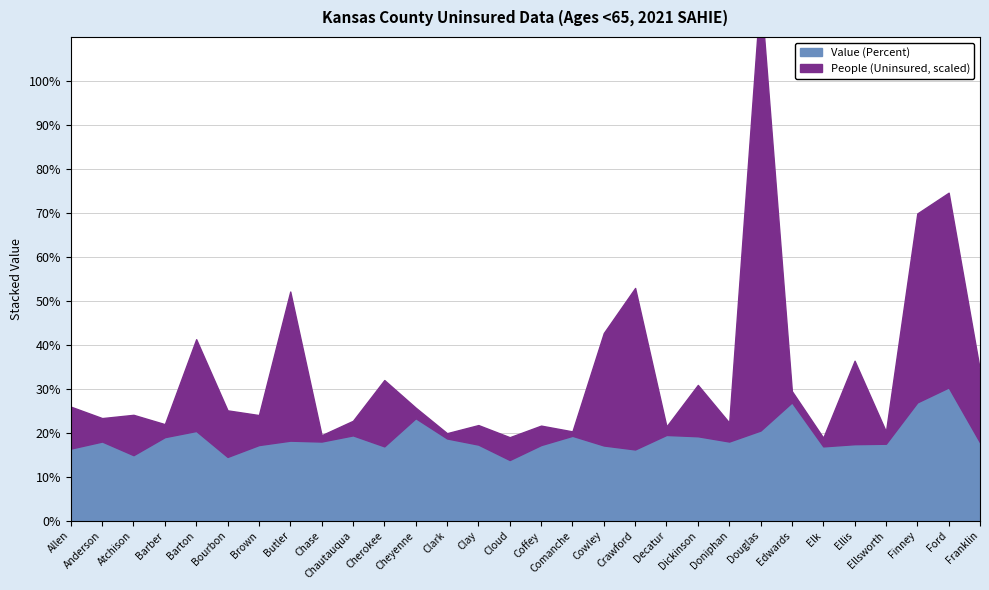

What is the difference between the maximum and minimum values in the People (Uninsured) series?

4122.0